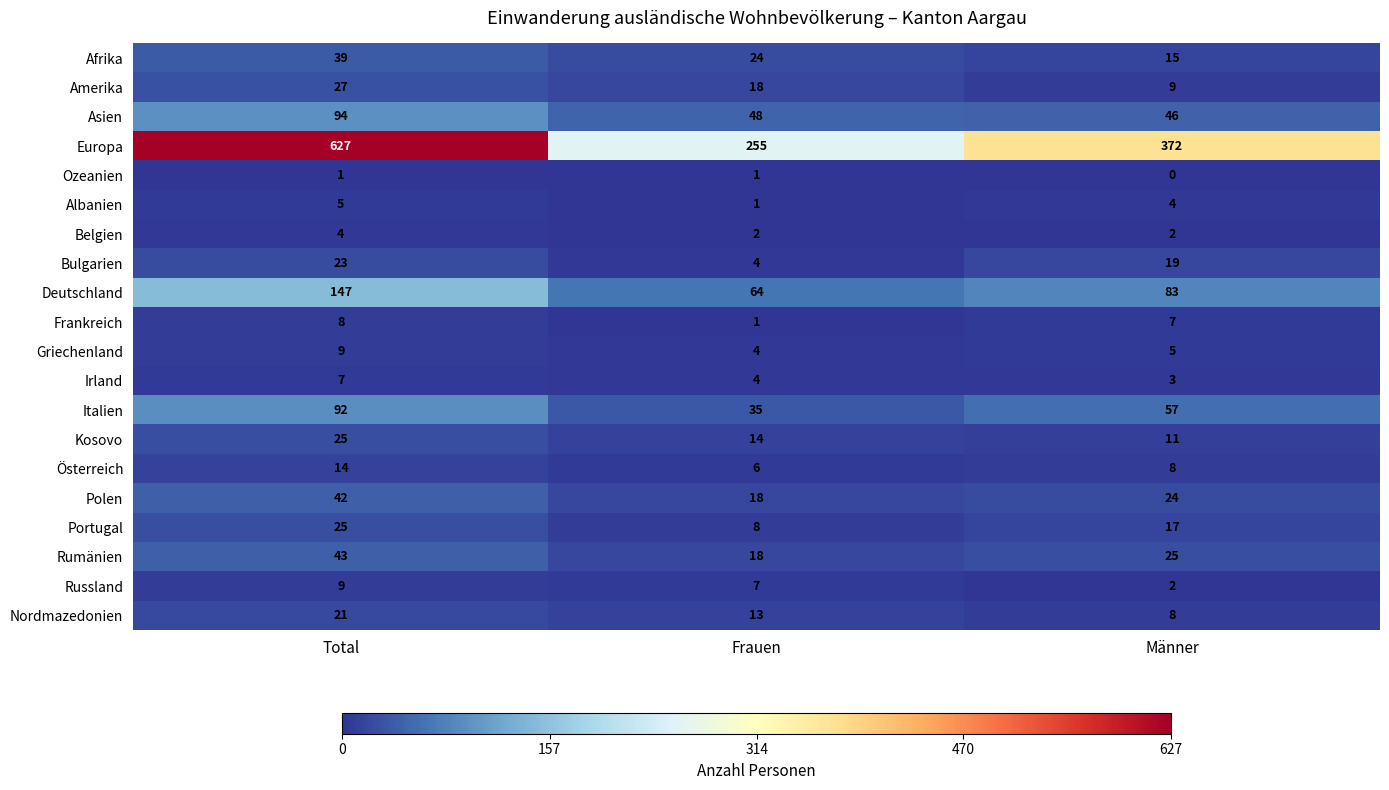

What is the minimum value for Polen?

18